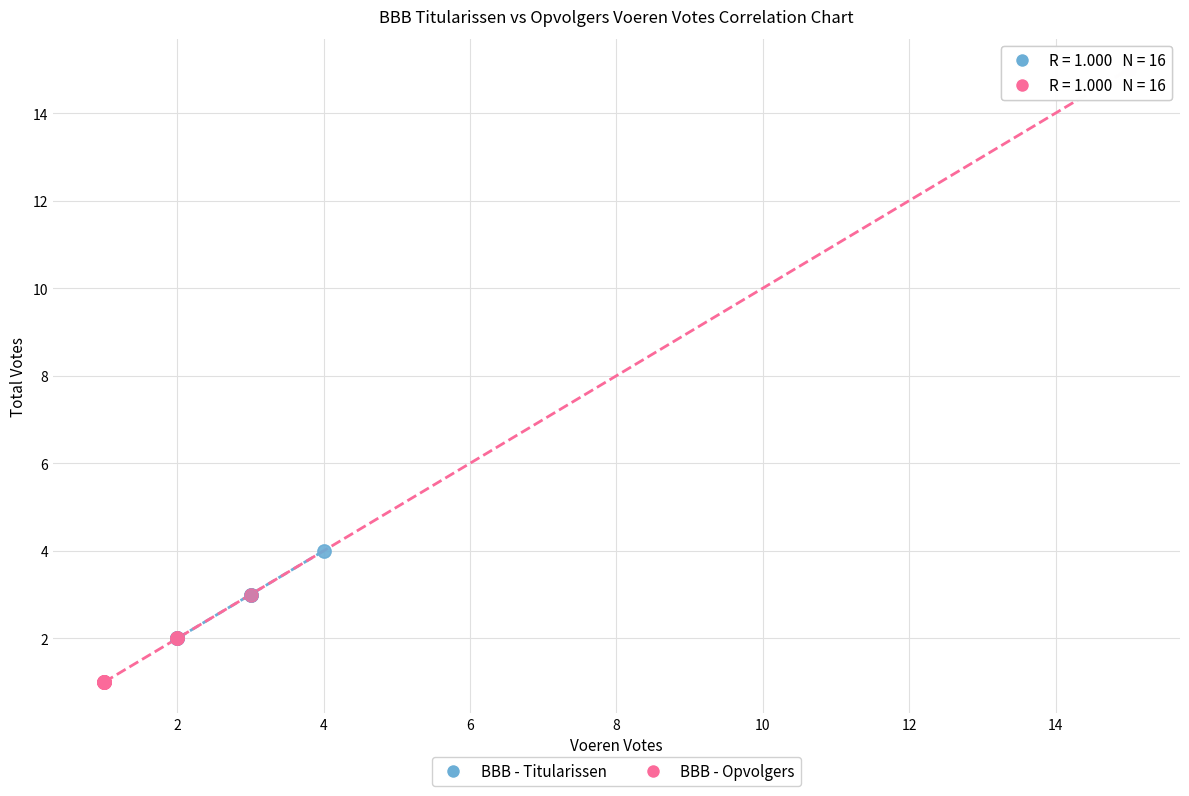

Which series reaches the maximum Y coordinate?

BBB - Opvolgers